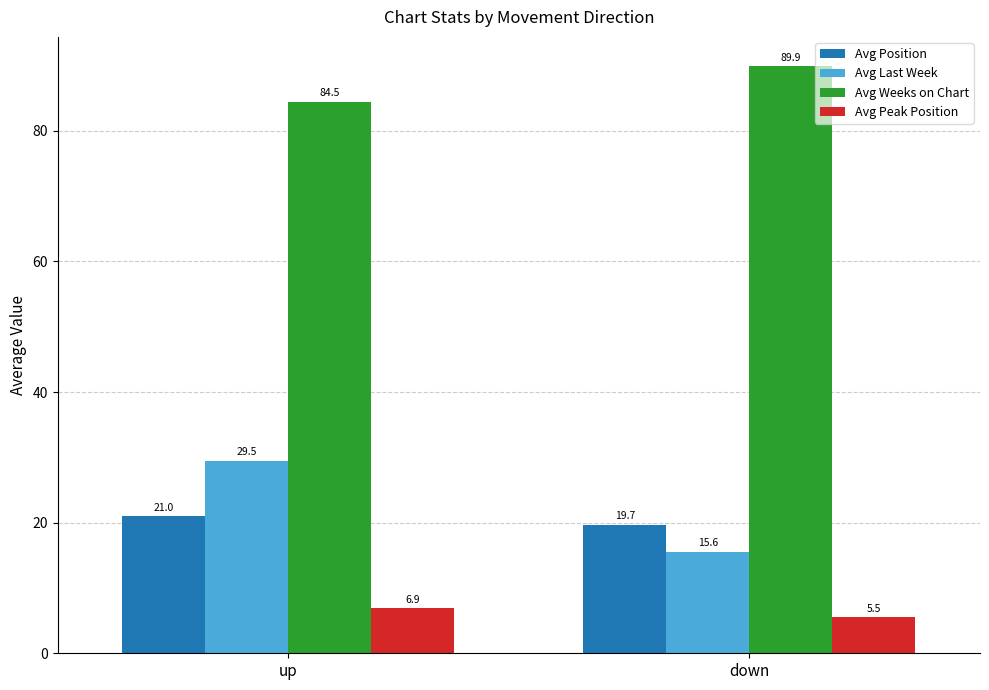

What is the difference between the highest and lowest values at down?

84.4